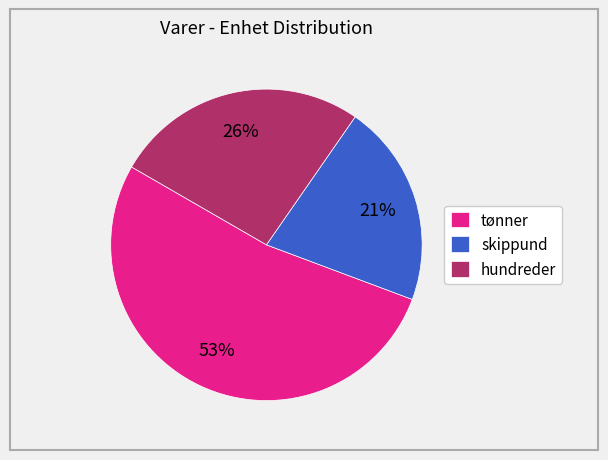

Is the sum of skippund and tønner greater than half?

Yes